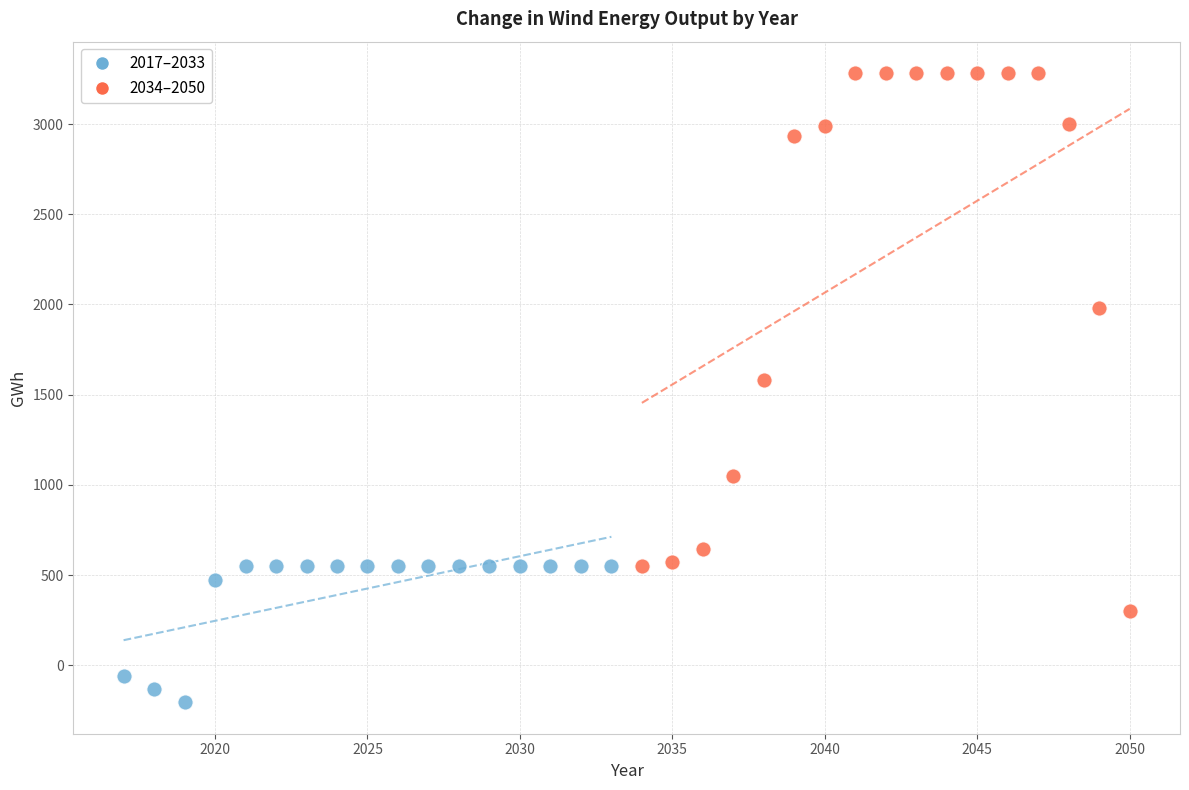

Which series reaches the maximum Y coordinate?

2034–2050